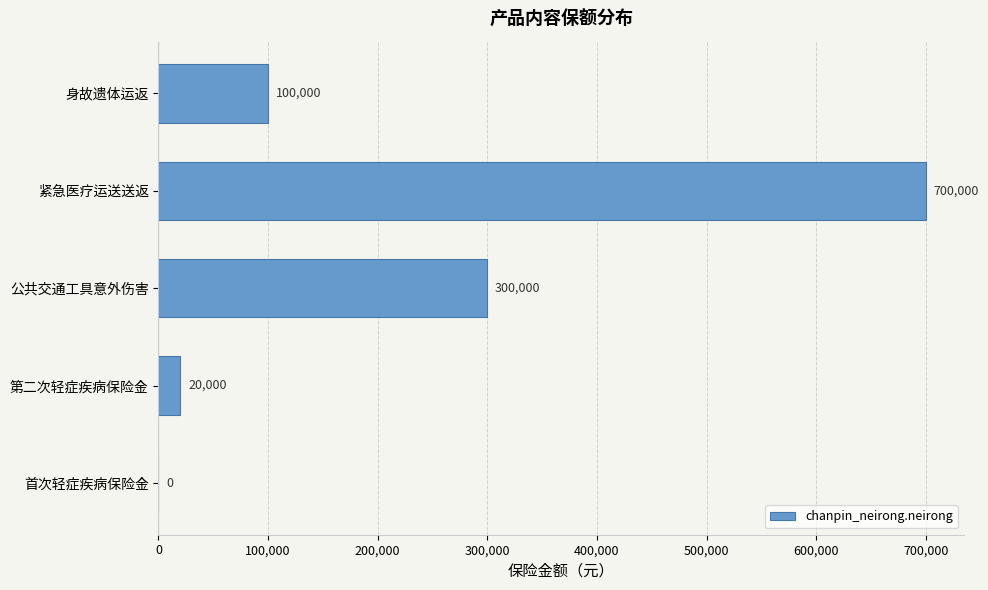

Count the number of data series in this chart.

1